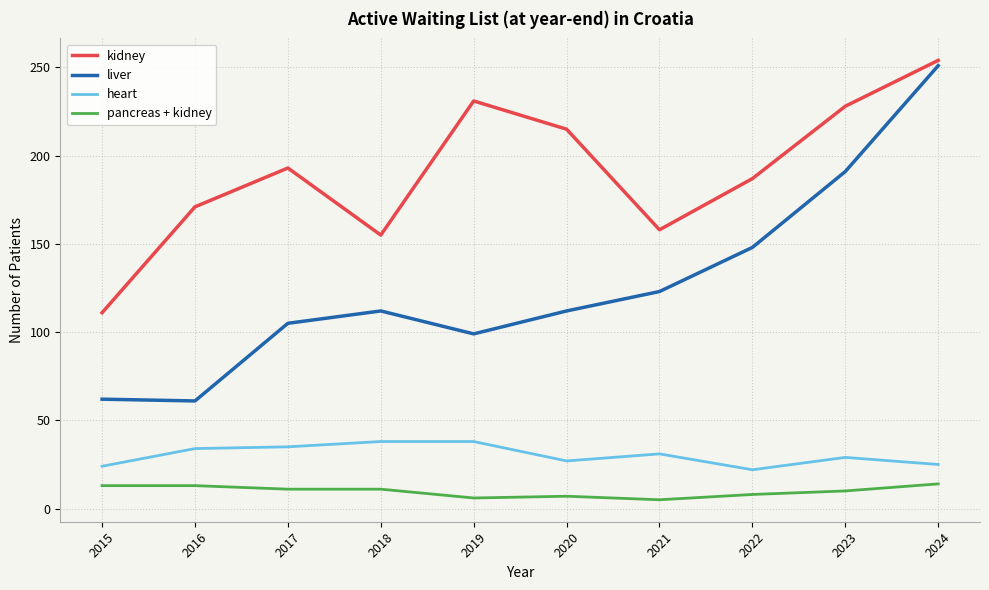

At 2023, list the series in order from smallest to largest.

pancreas + kidney, heart, liver, kidney